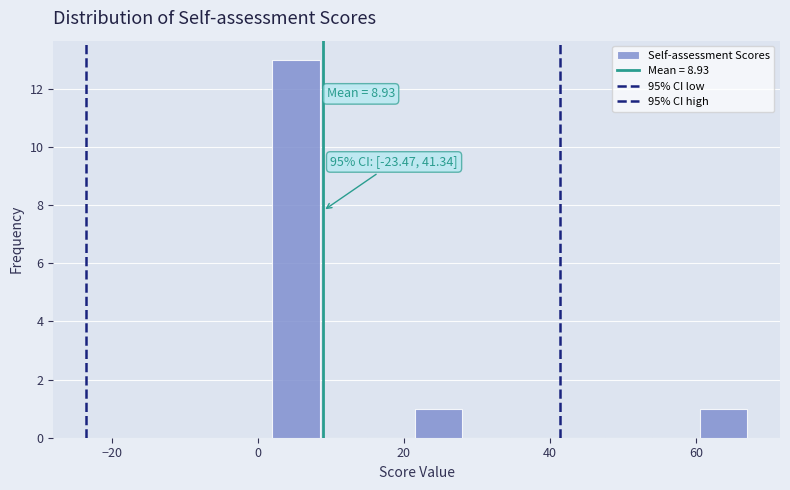

Around what value on the x-axis is the tallest bar? Give the approximate position of its centre, as read against the axis.

6